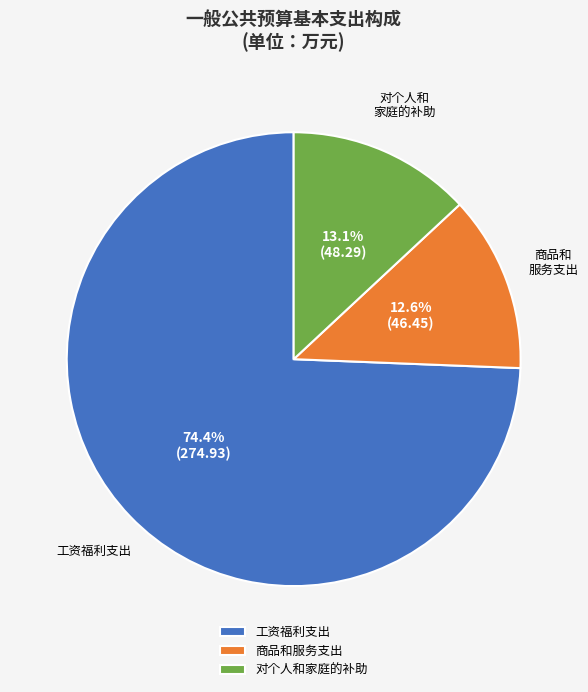

To the nearest percent, what is the average slice percentage?

33%